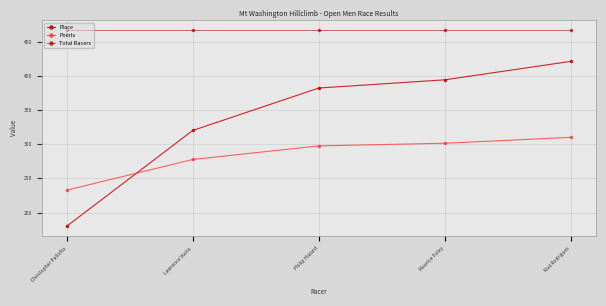

Which category has the lowest value across all series?

Christopher Pallotta